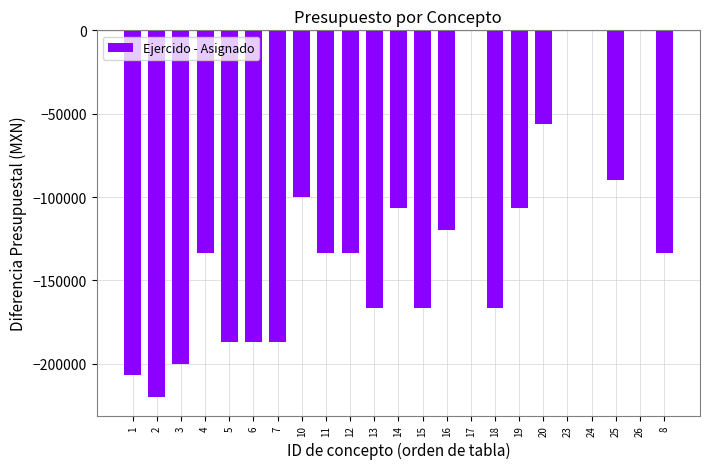

What is the sum of all values?

-2799333.4